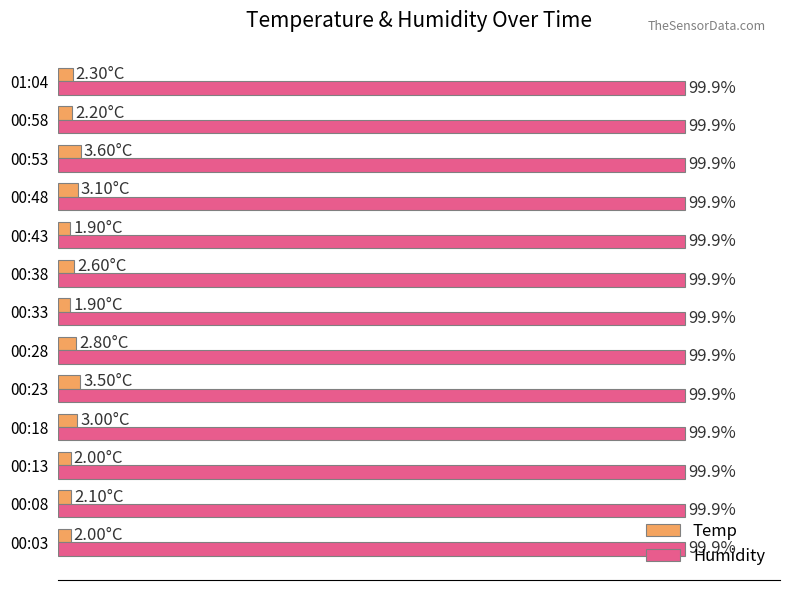

Rank the series by their maximum value, from highest to lowest.

Humidity, Temp